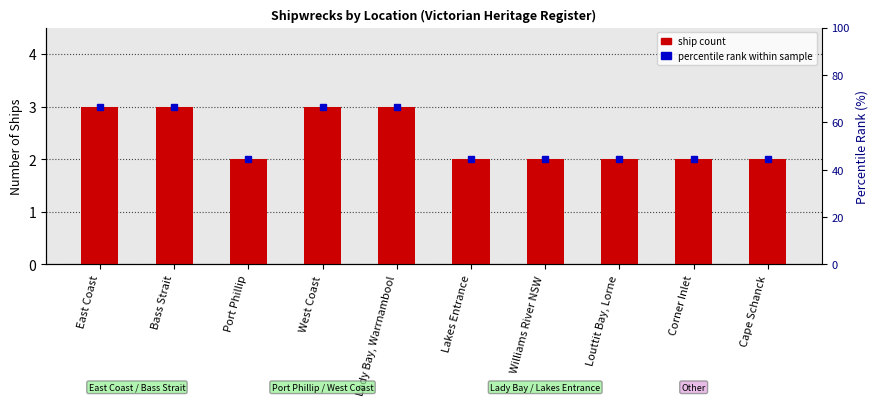

The chart shows a value of 2 at Bass Strait. True or false?

False